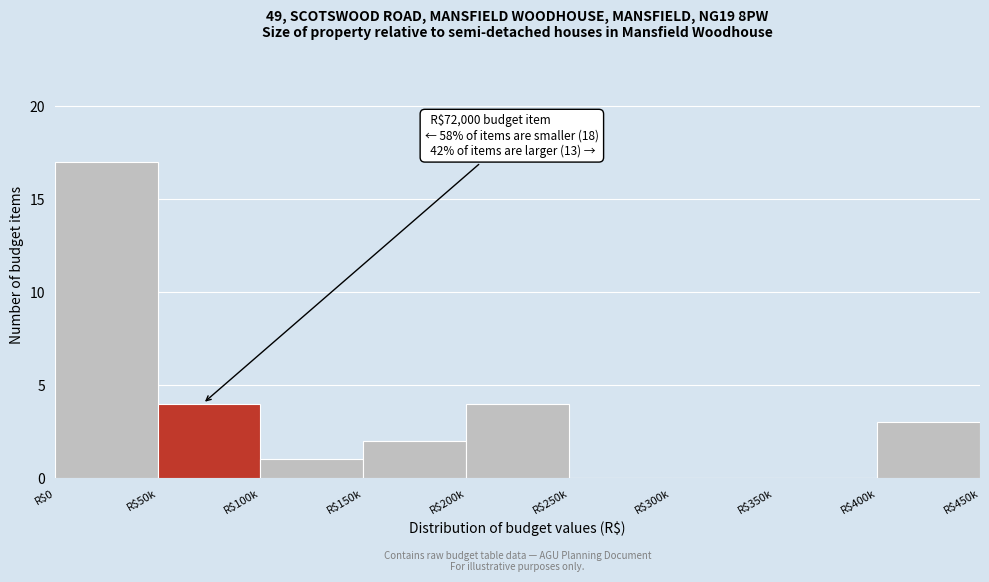

The value at R$0 is 17. True or false?

True